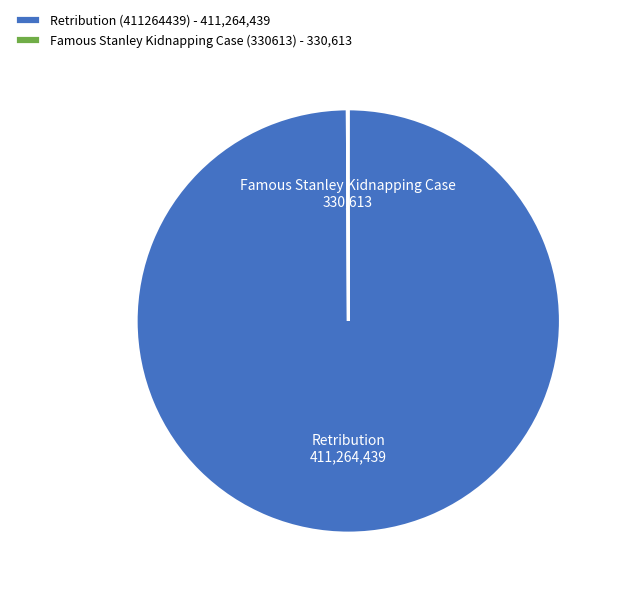

The Retribution (411264439) - 411,264,439 slice represents 100% of the pie. True or false?

True